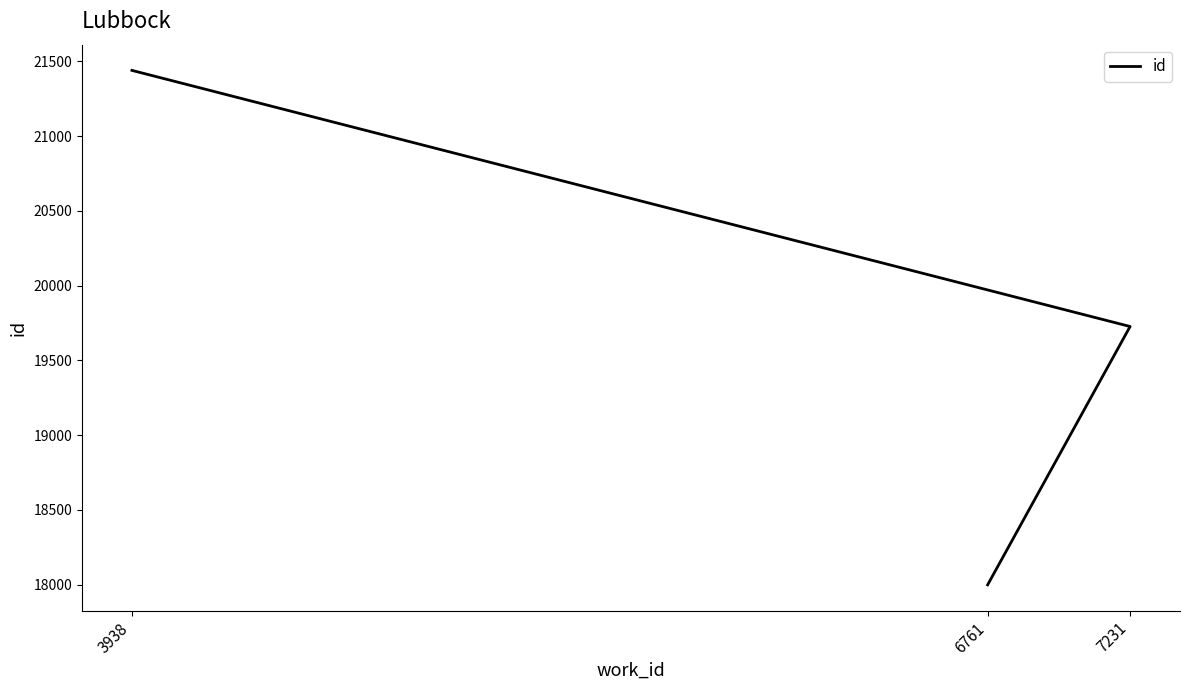

Approximately how many times larger is the value at 3938 compared to 7231?

1.1